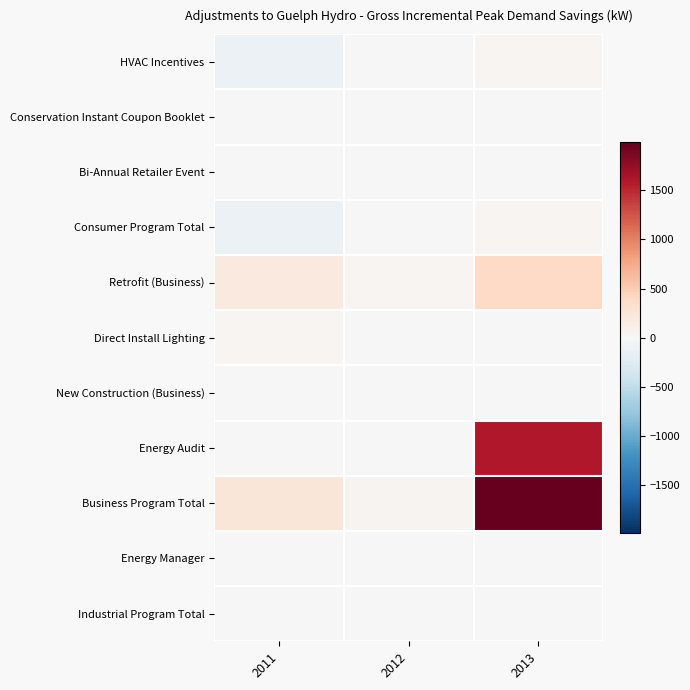

Which has a higher value, 2011 or 2013?

2013